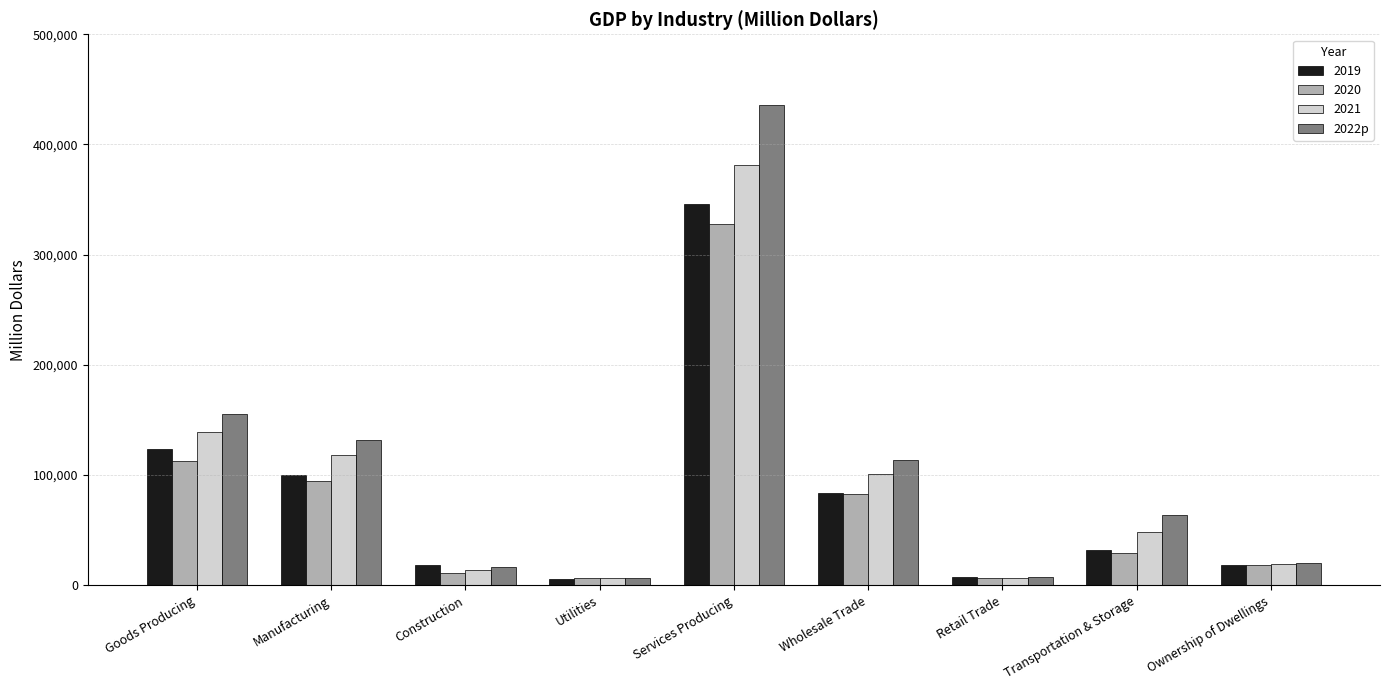

Which series changed the most between Goods Producing and Wholesale Trade?

2022p